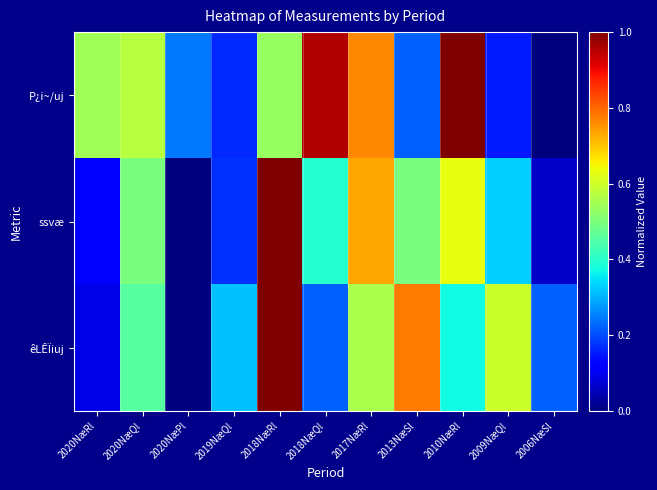

Count the number of data series in this chart.

3